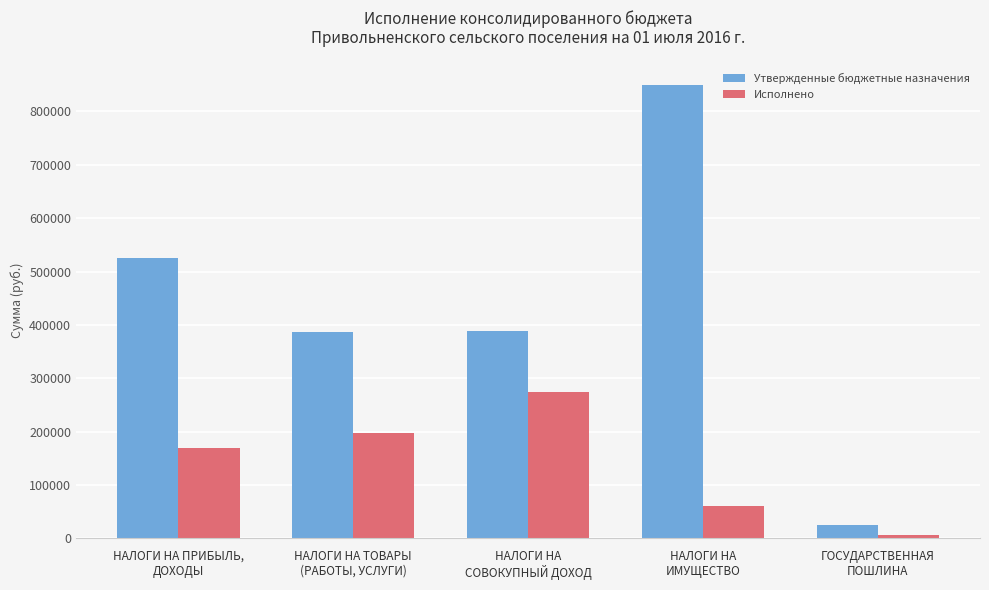

How many bars are there in total?

10